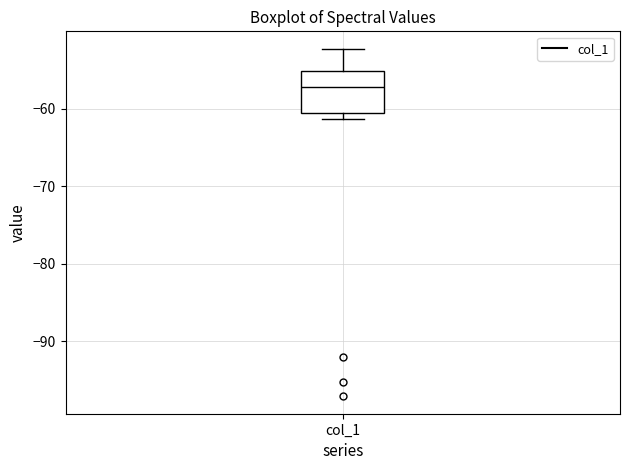

Transcribe this box plot: give where the median line is, the range the box spans, and where the two whiskers end, as read against the y-axis. The values are not printed on the chart, so give them approximately, as read against the axis.

median -57, box -61 to -55, whiskers -61 (just below the box's lower edge) to -52